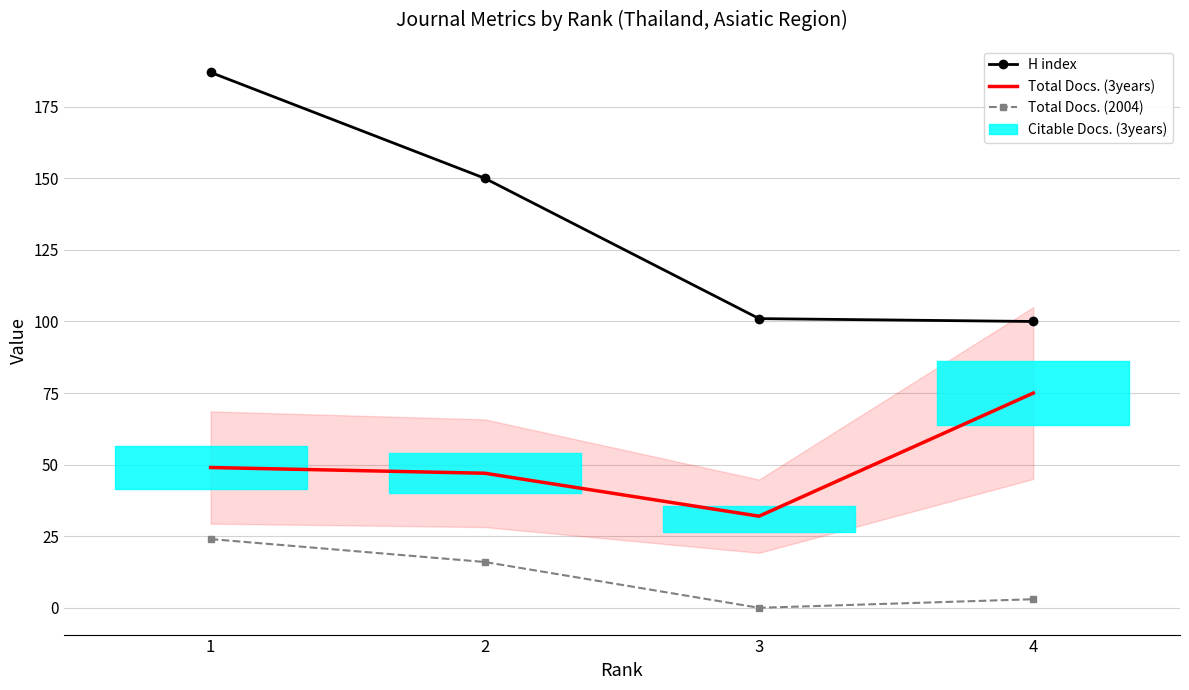

How many data points in Total Docs. (2004) are less than 16?

2